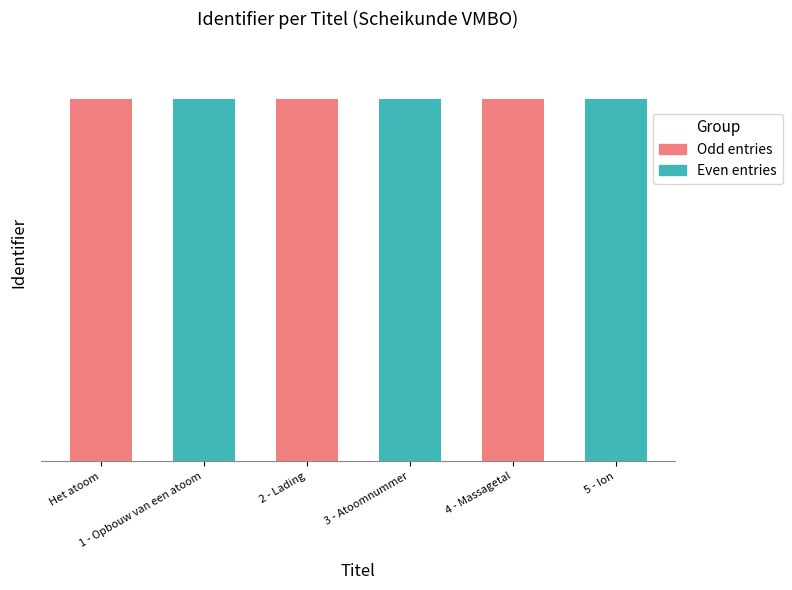

Between 4 - Massagetal and 1 - Opbouw van een atoom, which is larger?

4 - Massagetal